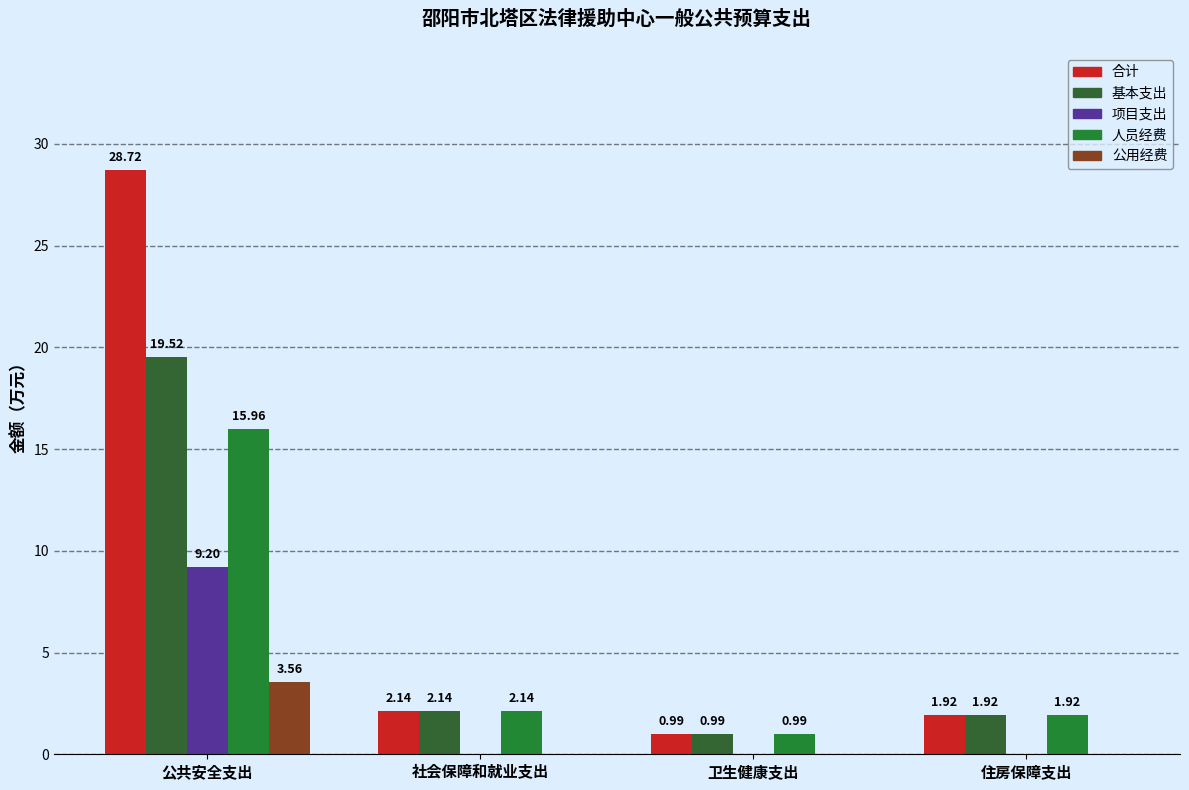

At which category is the sum across all series the highest?

公共安全支出